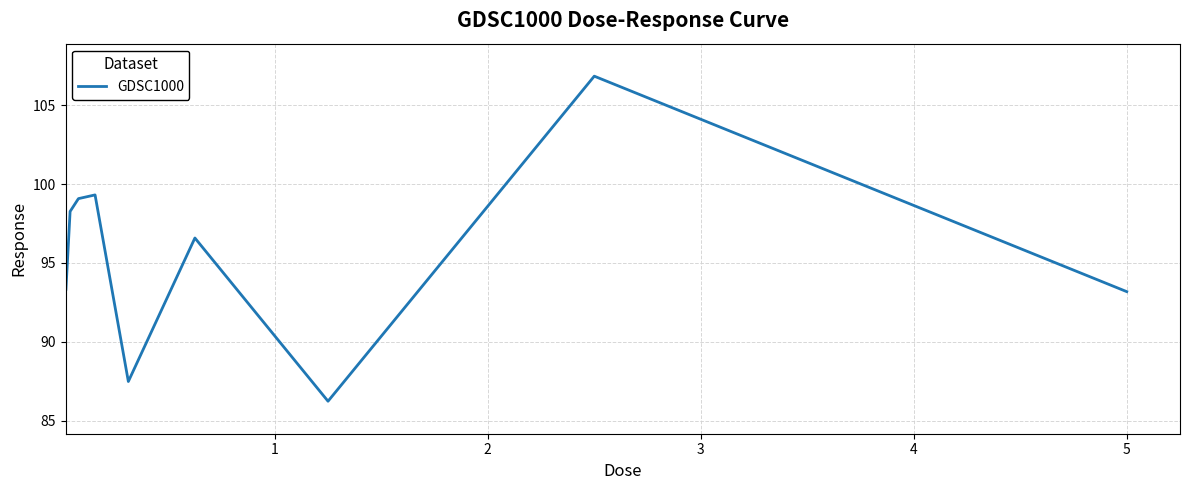

How many distinct data groups are displayed?

1